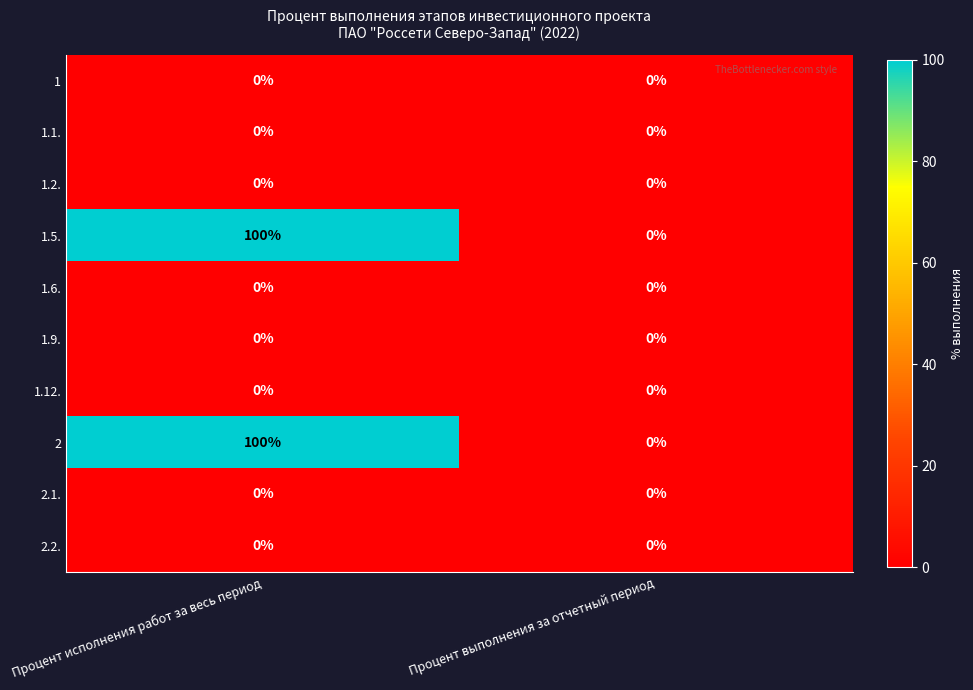

Reading left to right, transcribe all the data shown in this chart.

1: Процент исполнения работ за весь период=0	Процент выполнения за отчетный период=0
1.1.: Процент исполнения работ за весь период=0	Процент выполнения за отчетный период=0
1.2.: Процент исполнения работ за весь период=0	Процент выполнения за отчетный период=0
1.5.: Процент исполнения работ за весь период=100	Процент выполнения за отчетный период=0
1.6.: Процент исполнения работ за весь период=0	Процент выполнения за отчетный период=0
1.9.: Процент исполнения работ за весь период=0	Процент выполнения за отчетный период=0
1.12.: Процент исполнения работ за весь период=0	Процент выполнения за отчетный период=0
2: Процент исполнения работ за весь период=100	Процент выполнения за отчетный период=0
2.1.: Процент исполнения работ за весь период=0	Процент выполнения за отчетный период=0
2.2.: Процент исполнения работ за весь период=0	Процент выполнения за отчетный период=0